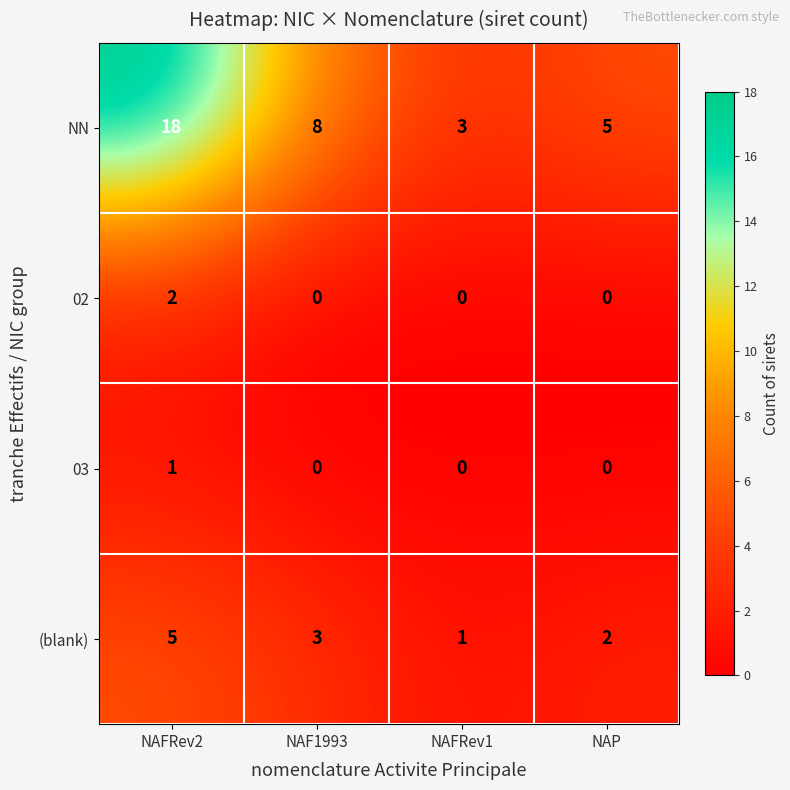

At which category does the chart reach its peak across all series?

NAFRev2